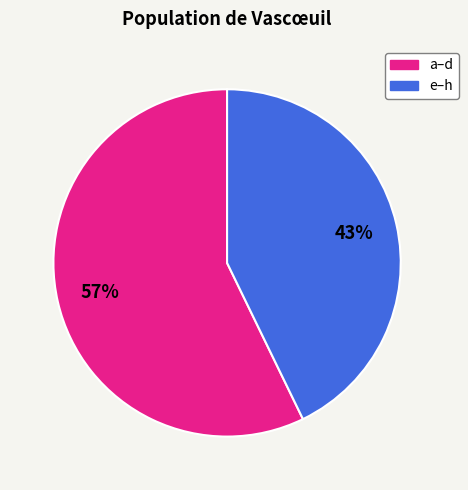

Does any single category account for the majority?

Yes